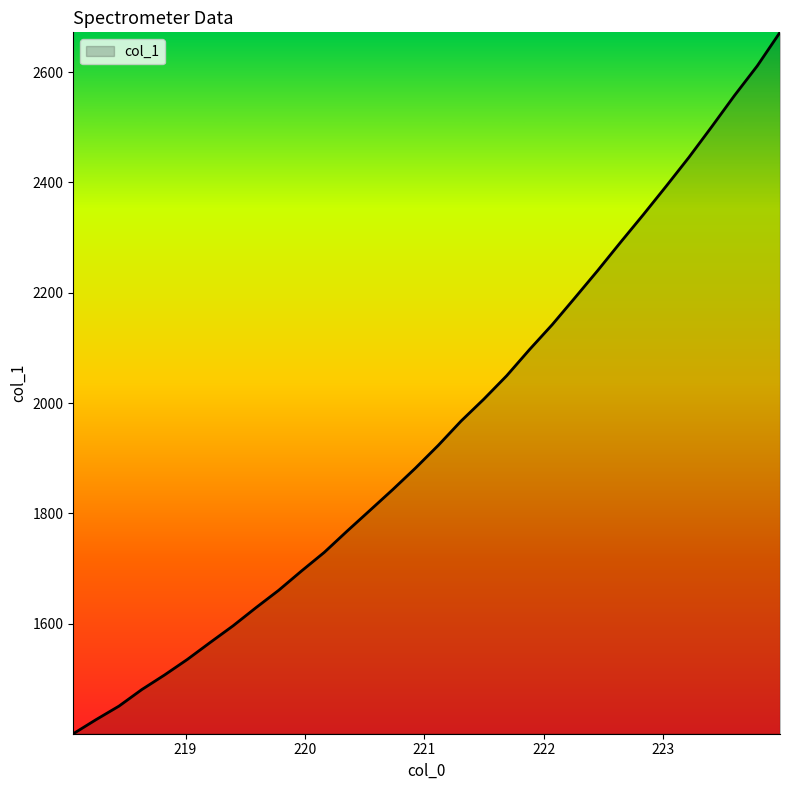

What is the smallest value displayed?

1400.2